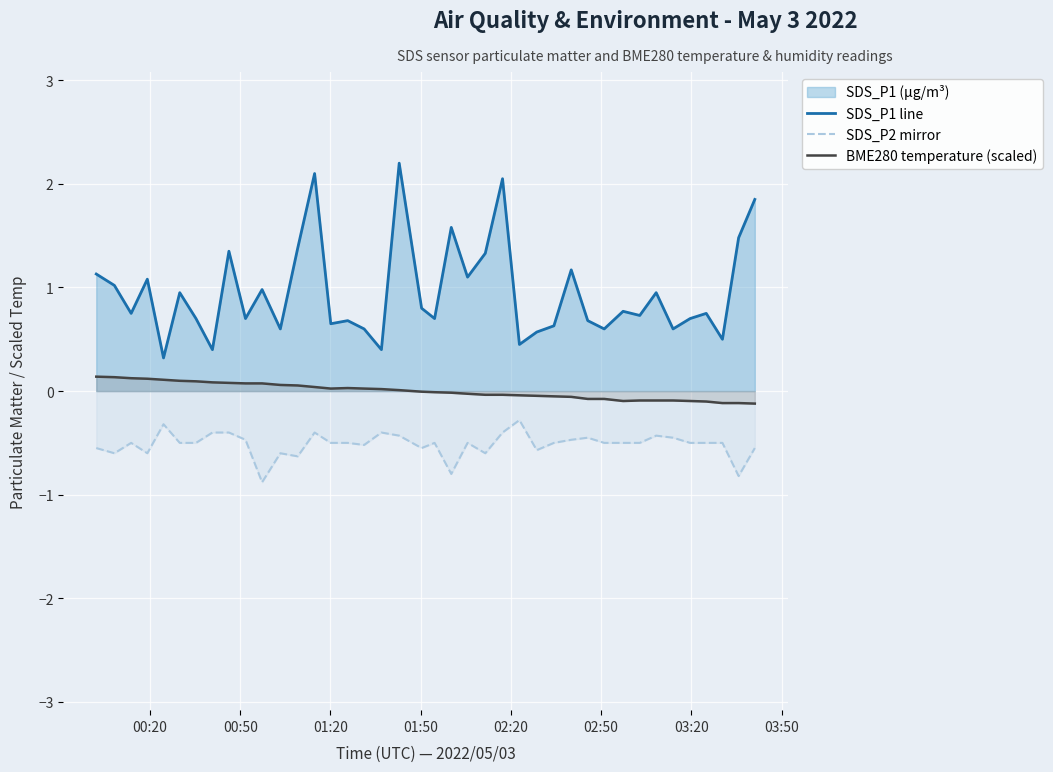

Which series has the largest range (max minus min)?

SDS_P1 line